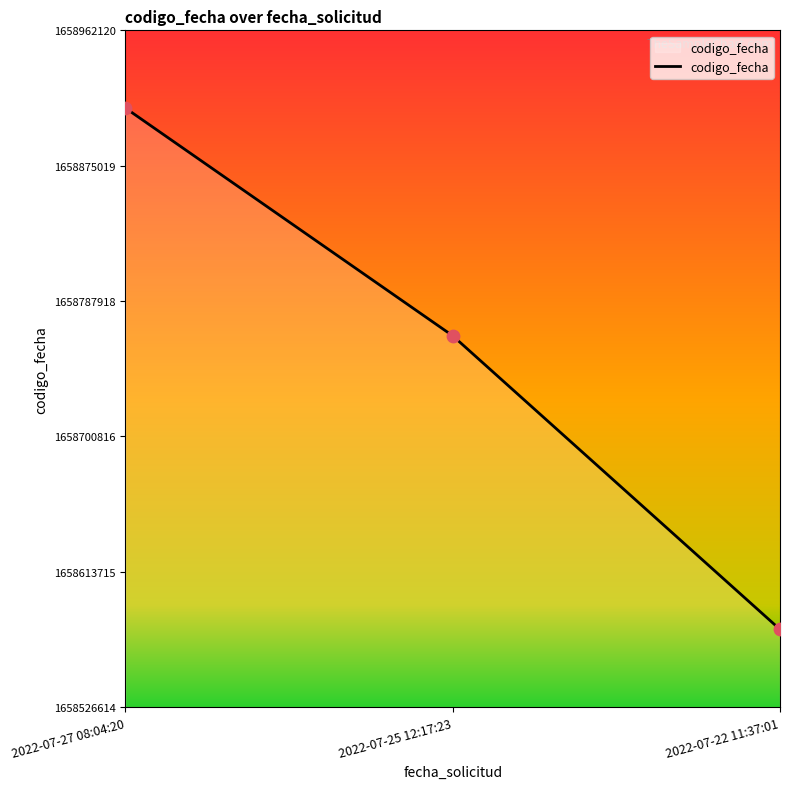

Between 2022-07-25 12:17:23 and 2022-07-27 08:04:20, which is larger?

2022-07-27 08:04:20